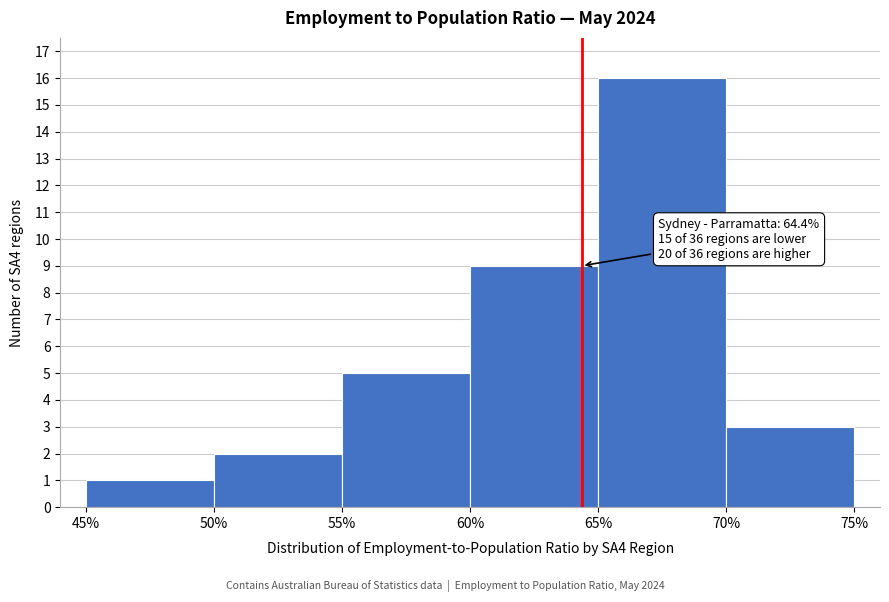

Over which range of the x-axis is the bar tallest?

65% to 70%